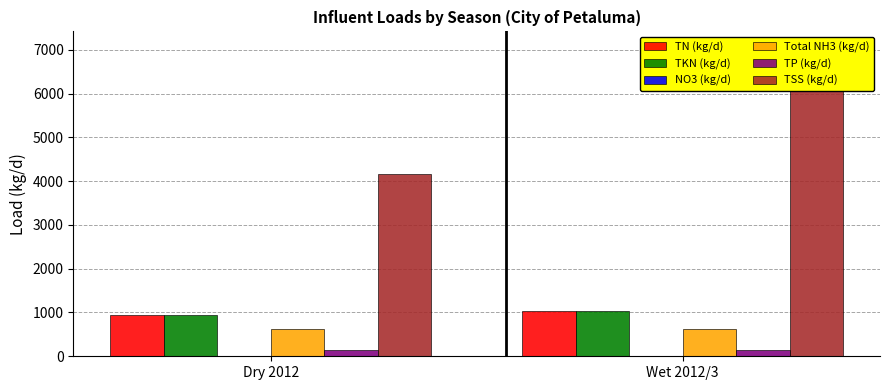

What is the label of the 2nd bar from the right?

Dry 2012